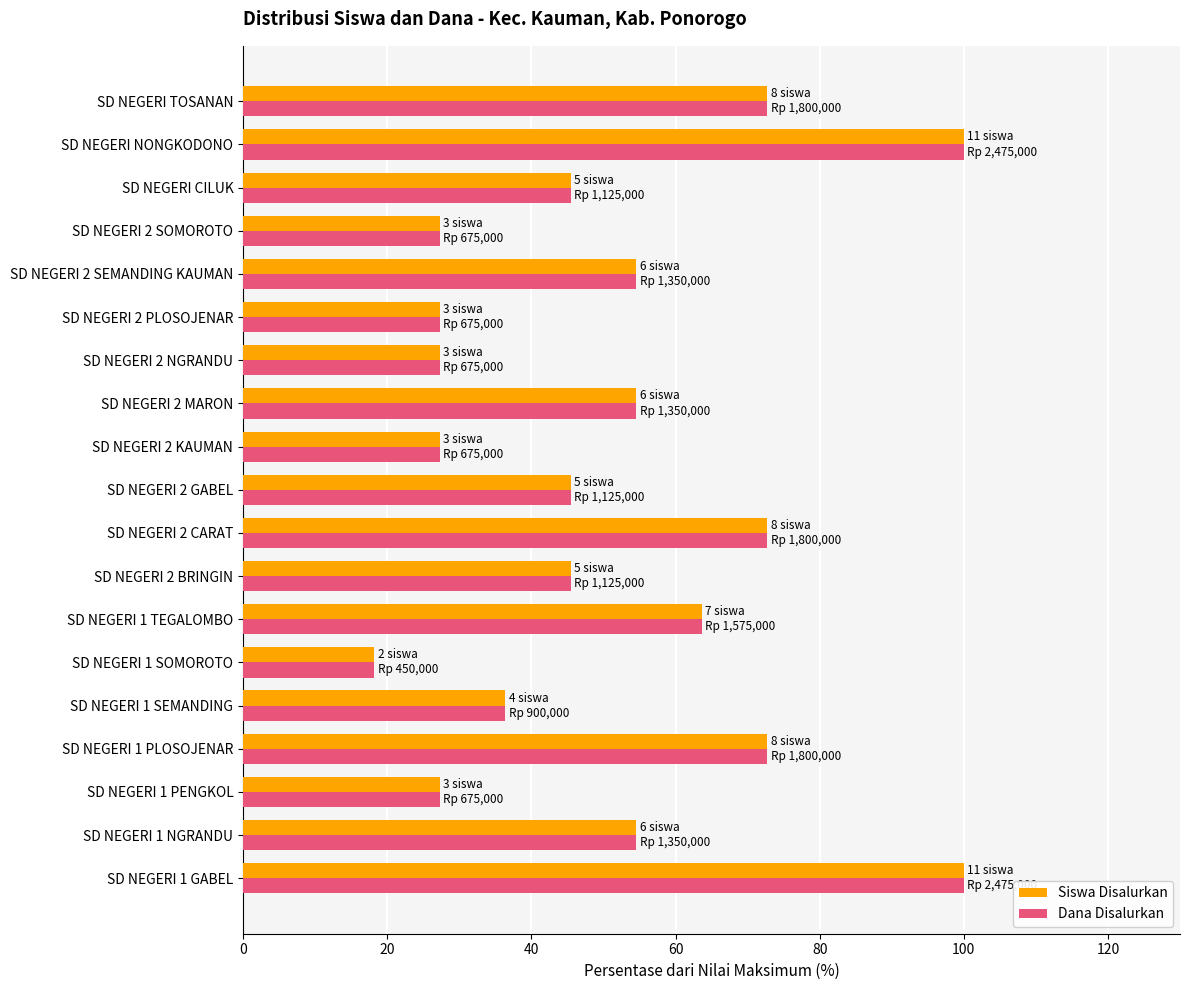

The value of Siswa Disalurkan at SD NEGERI 2 KAUMAN is 27.3. True or false?

True